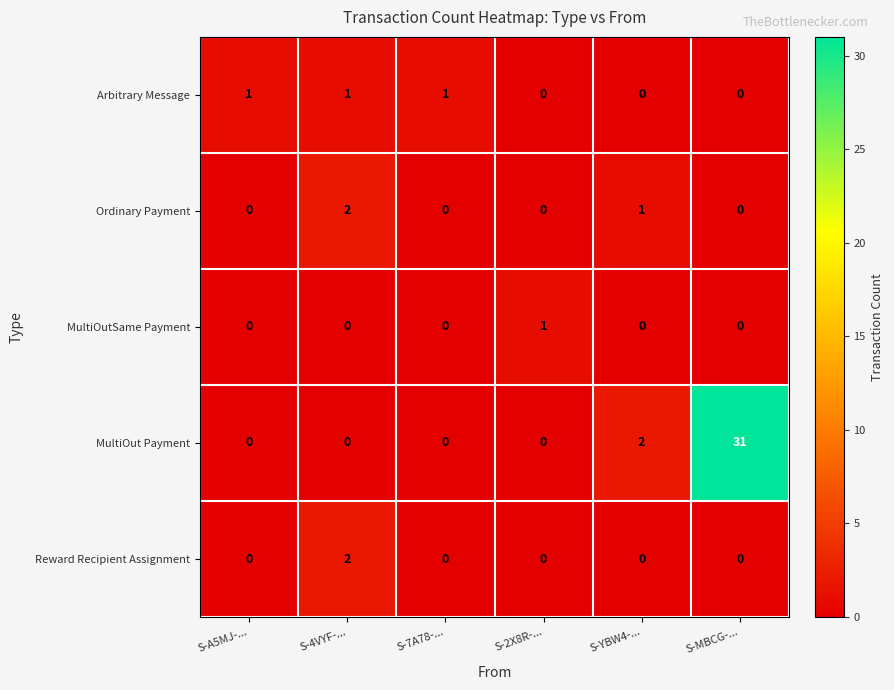

How many data points does each series have?

6